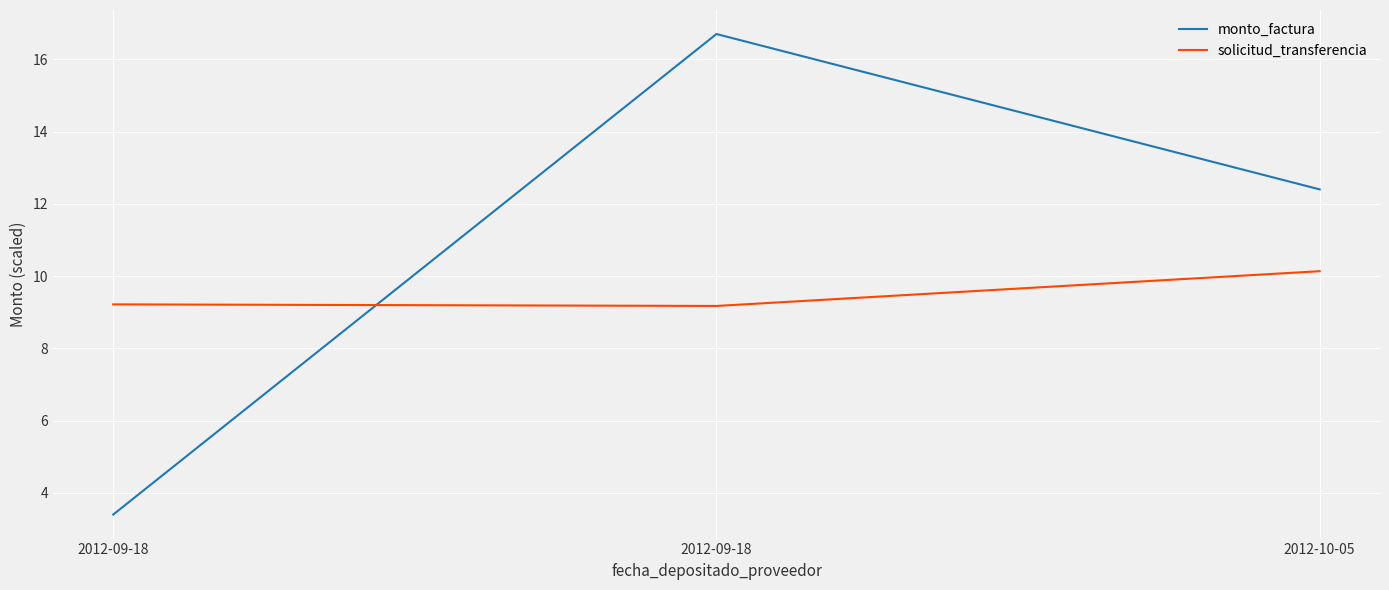

How many lines are shown in the chart?

2